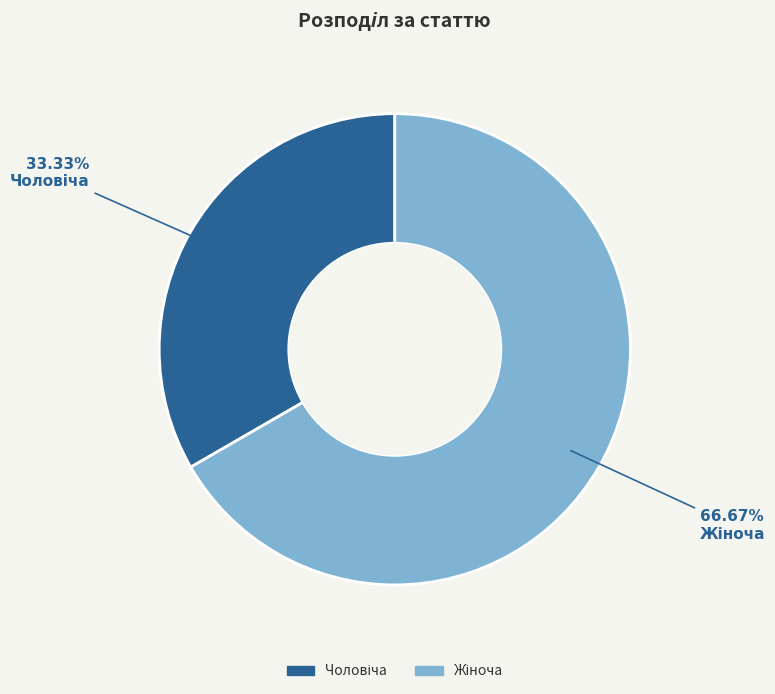

How many segments does this pie chart have?

2